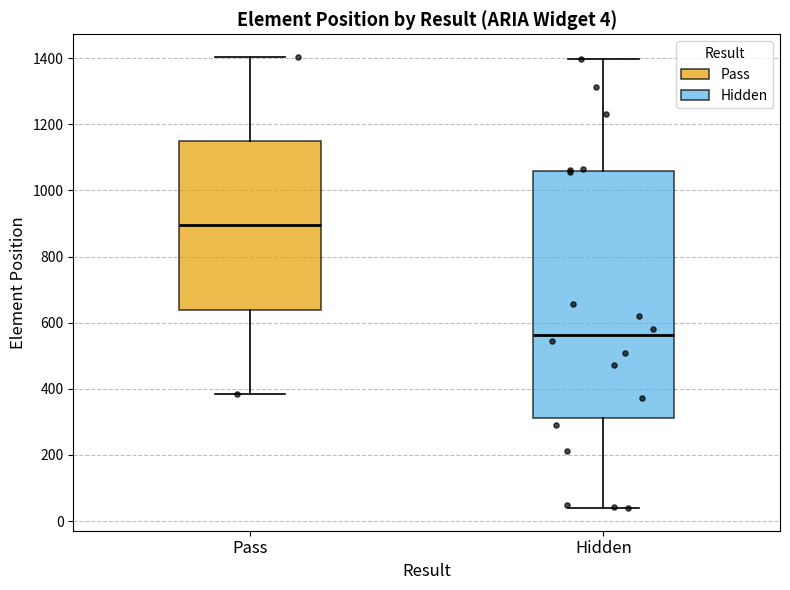

Which box's median line is the lowest?

Hidden